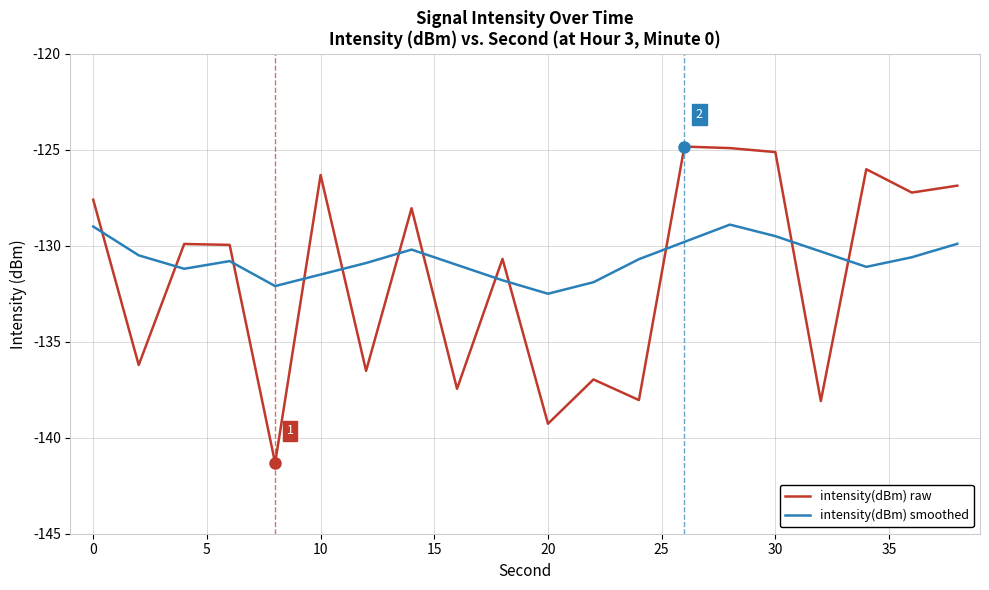

True or false: intensity(dBm) raw and intensity(dBm) smoothed intersect in this chart.

True